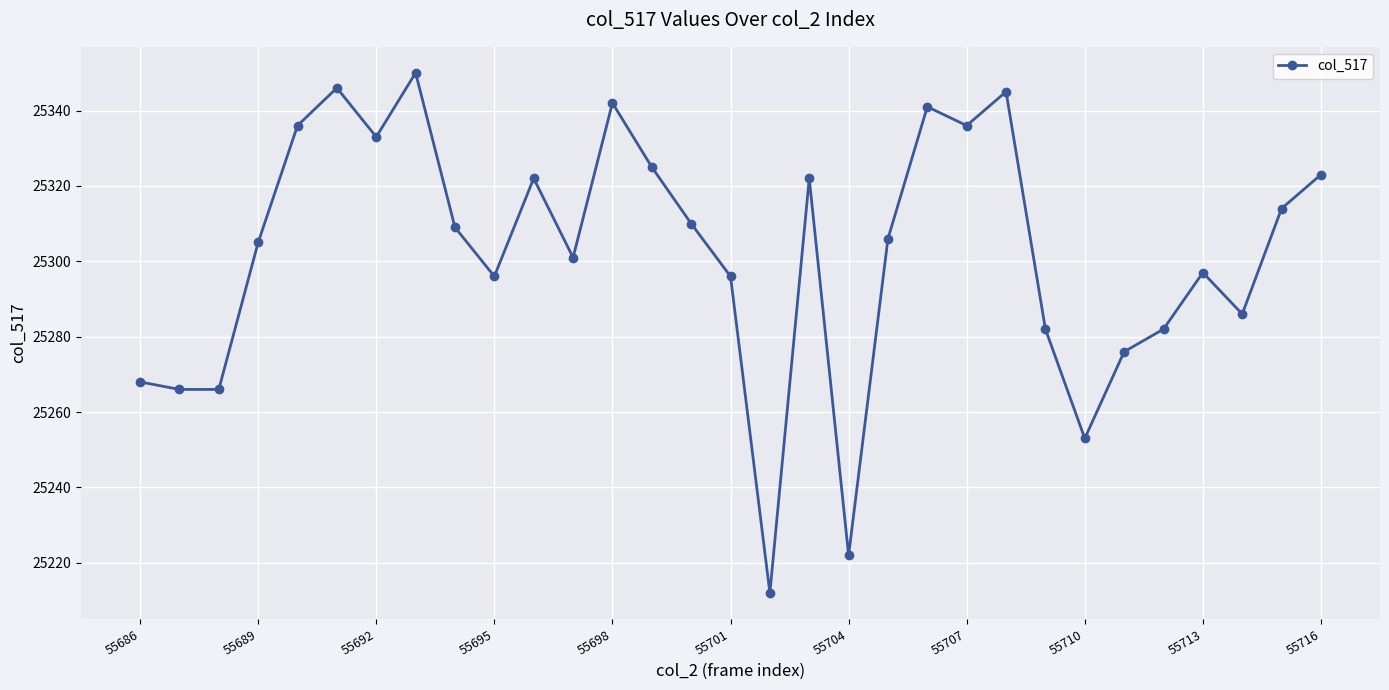

What is the difference between the maximum and second lowest values?

128